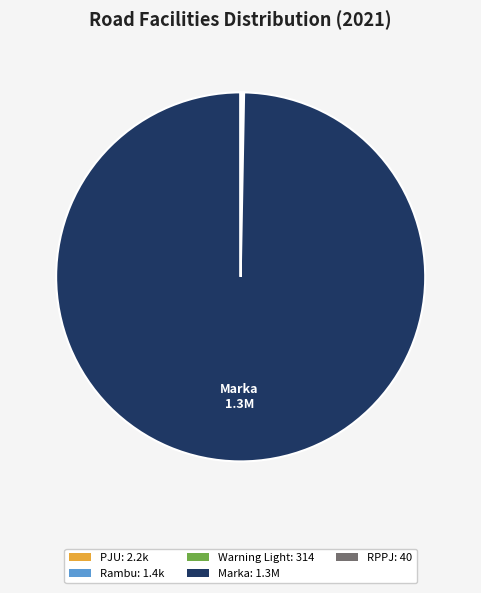

Does any single category account for the majority?

Yes